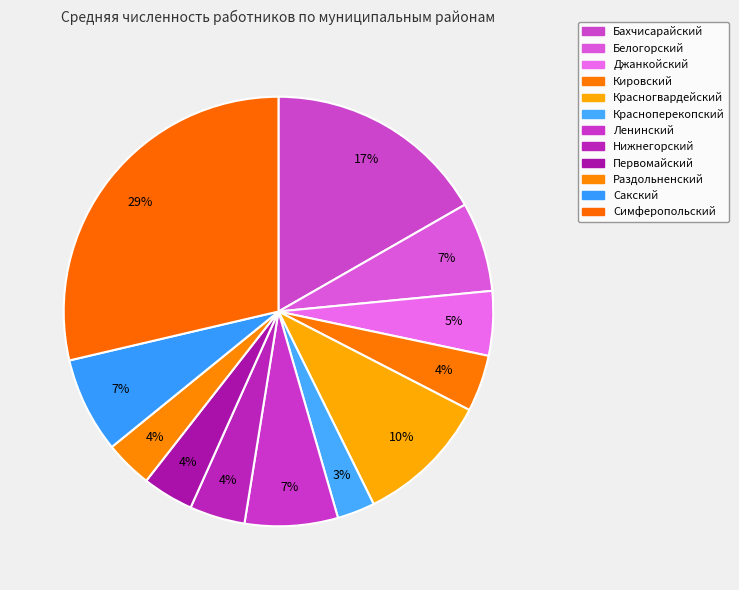

Does any single category account for the majority?

No